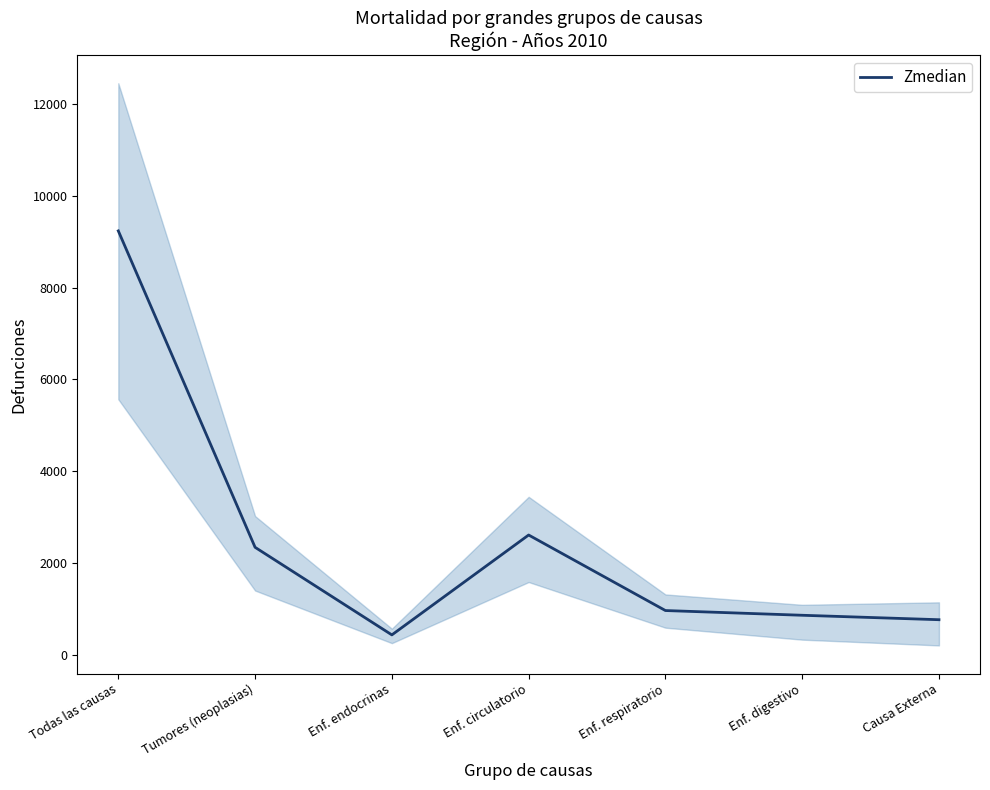

Between Enf. circulatorio and Enf. endocrinas, which is larger?

Enf. circulatorio